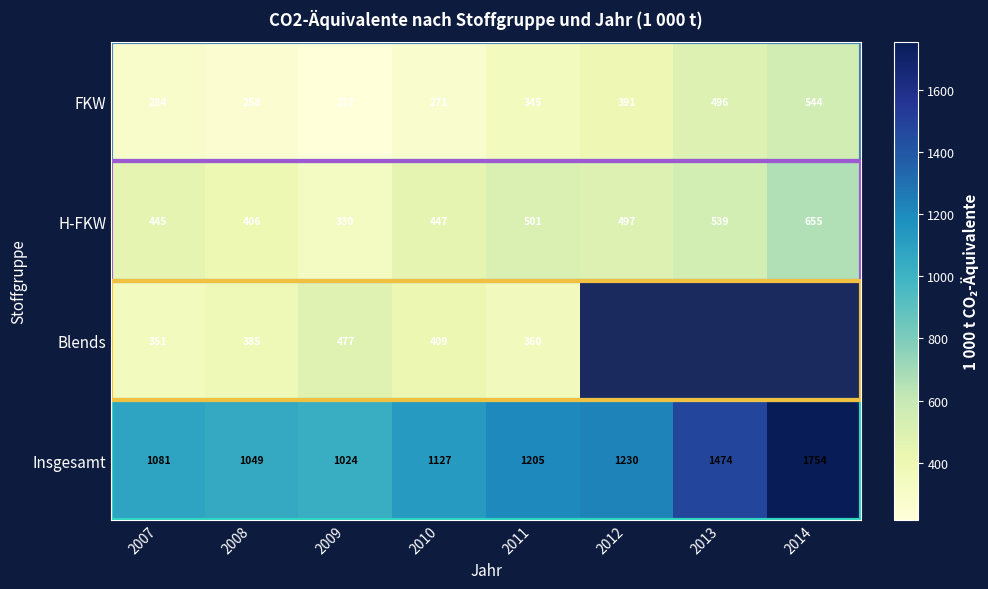

At 2009, list the series in order from largest to smallest.

Insgesamt, Blends, H-FKW, FKW